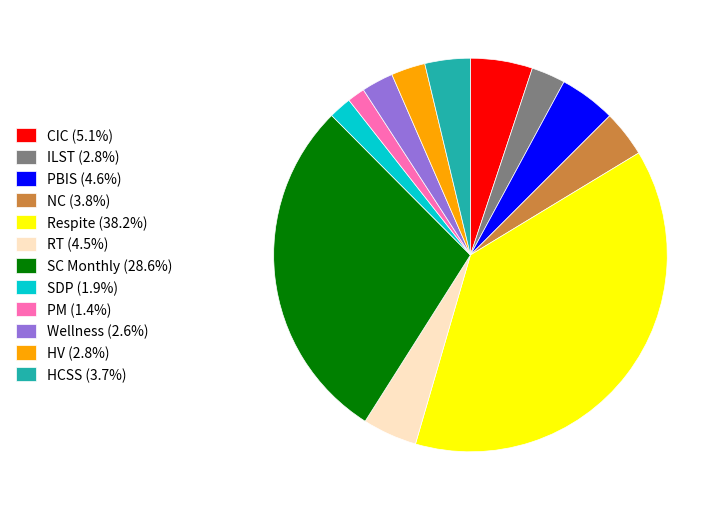

What is the ratio of the value at RT (4.5%) to the value at HCSS (3.7%)?

1.2